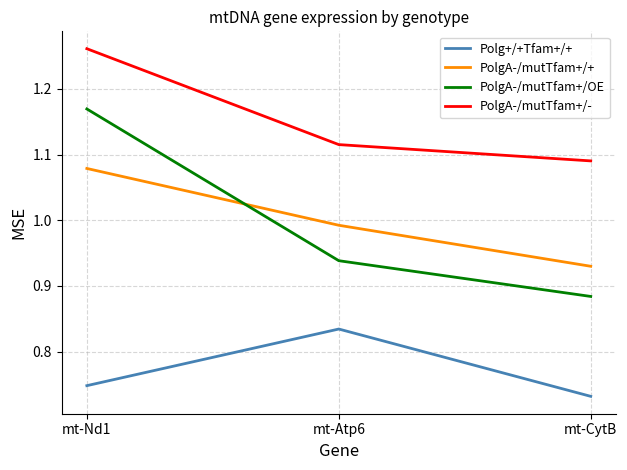

Where is PolgA-/mutTfam+/- nearest to the value 1?

mt-CytB